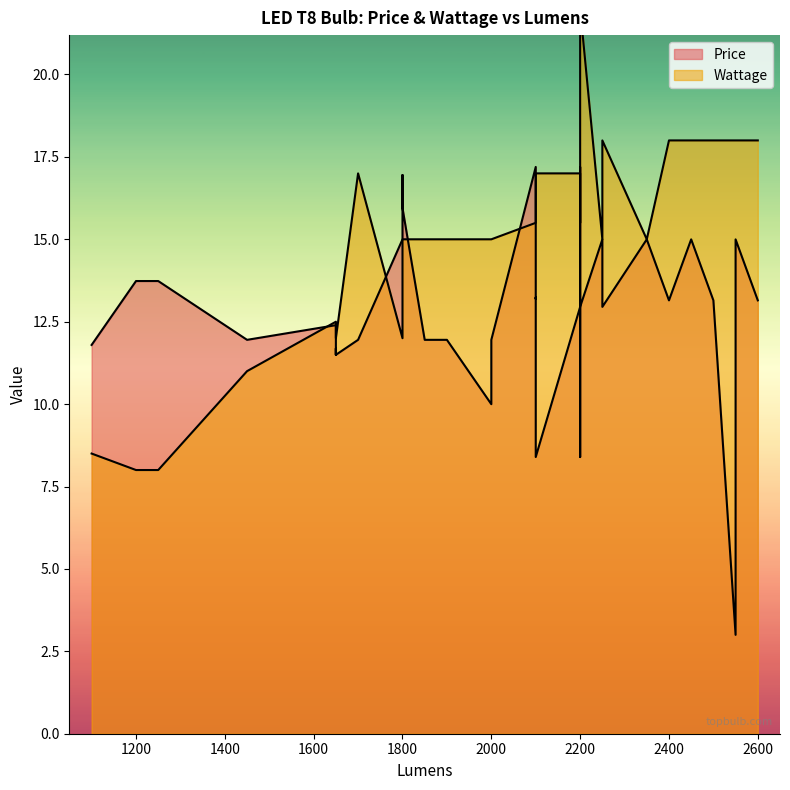

How many lines are shown in the chart?

2